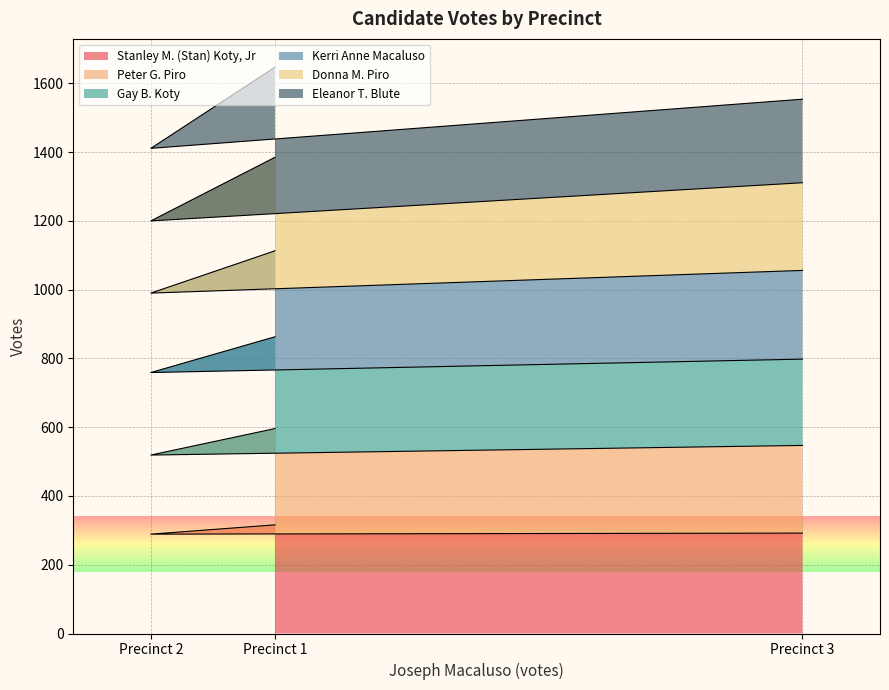

What is the total value across all series at Precinct 3?

1554